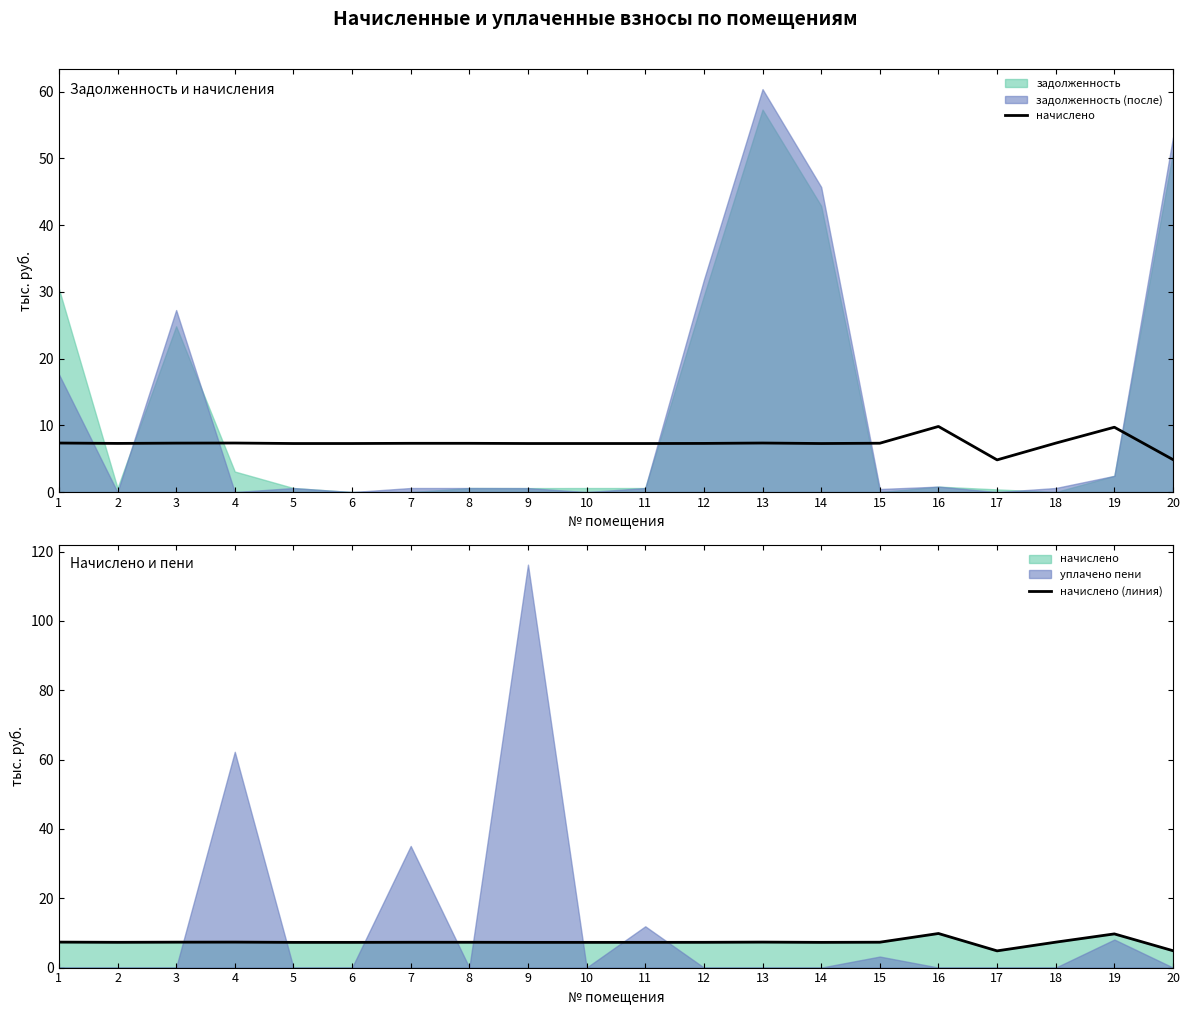

At which category is the sum across all series the highest?

16